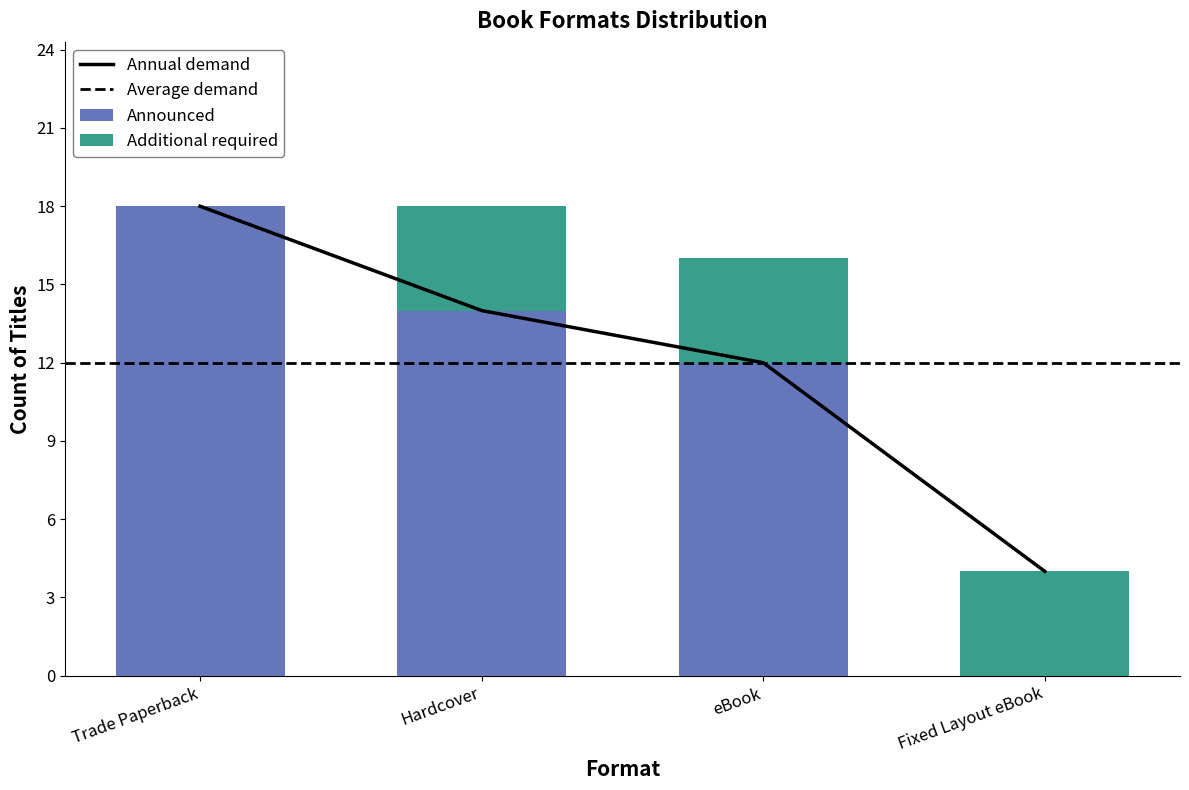

At how many categories does at least one series exceed 6?

3